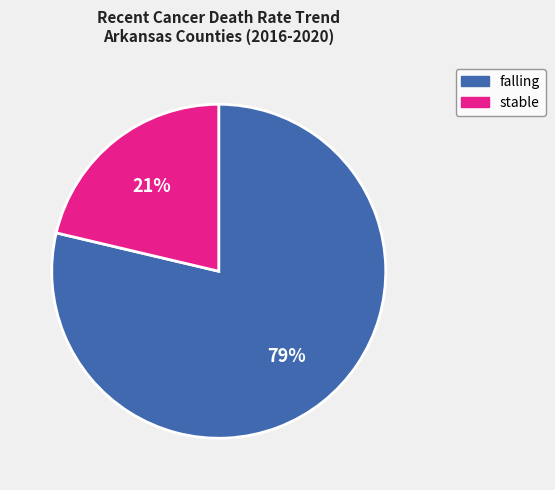

To the nearest percent, what is the average slice percentage?

50%